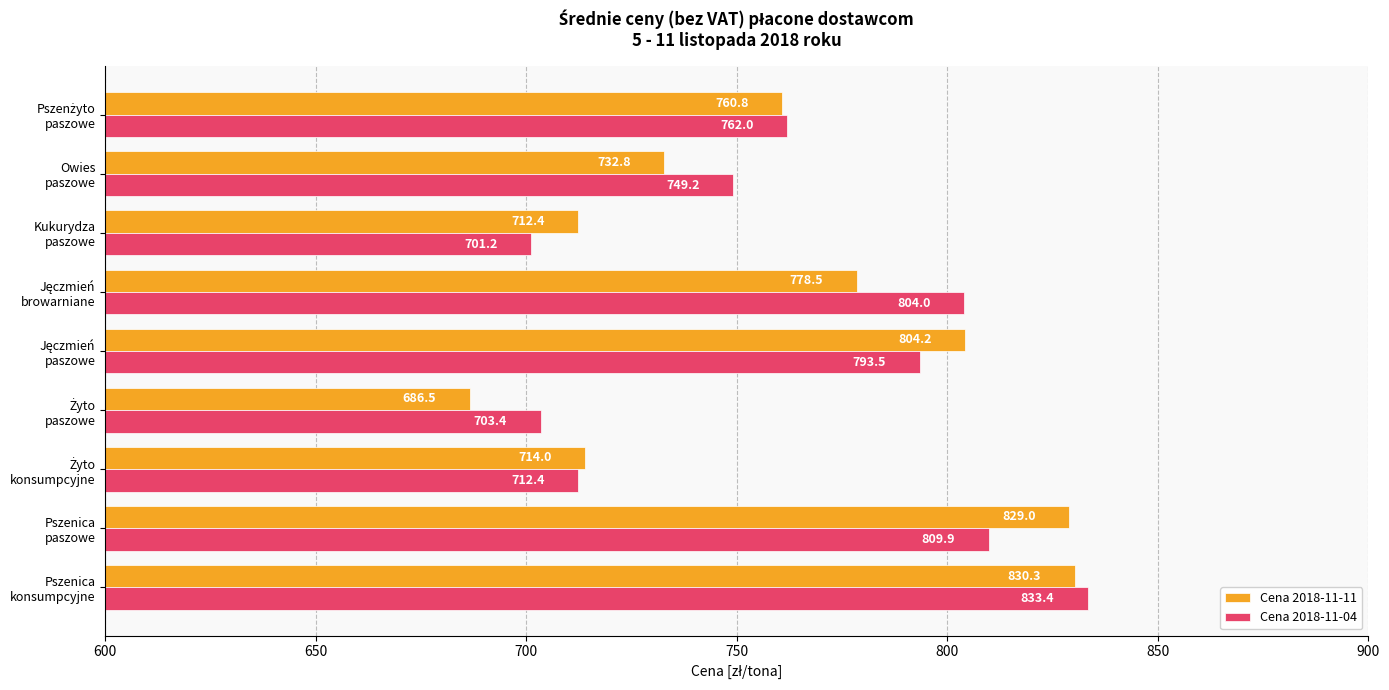

How many data points in Cena 2018-11-11 are less than 760?

4